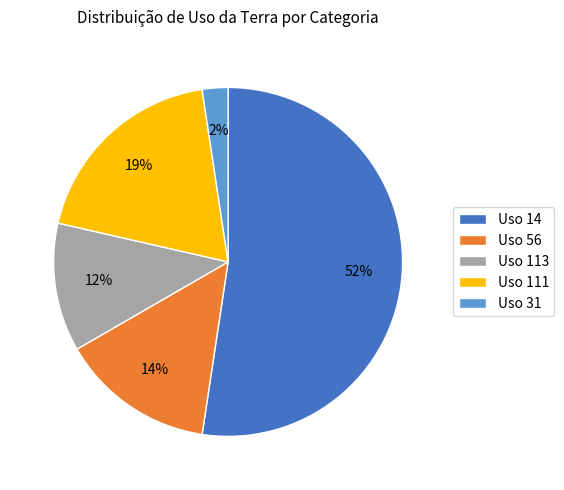

What is the smallest slice in the pie chart?

Uso 31